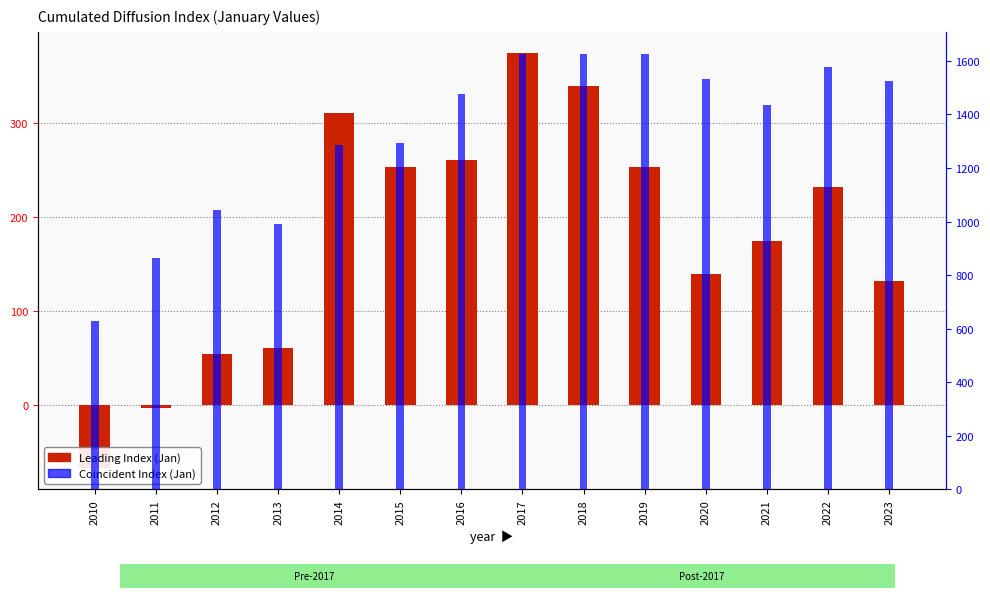

How many bars are there in total?

28